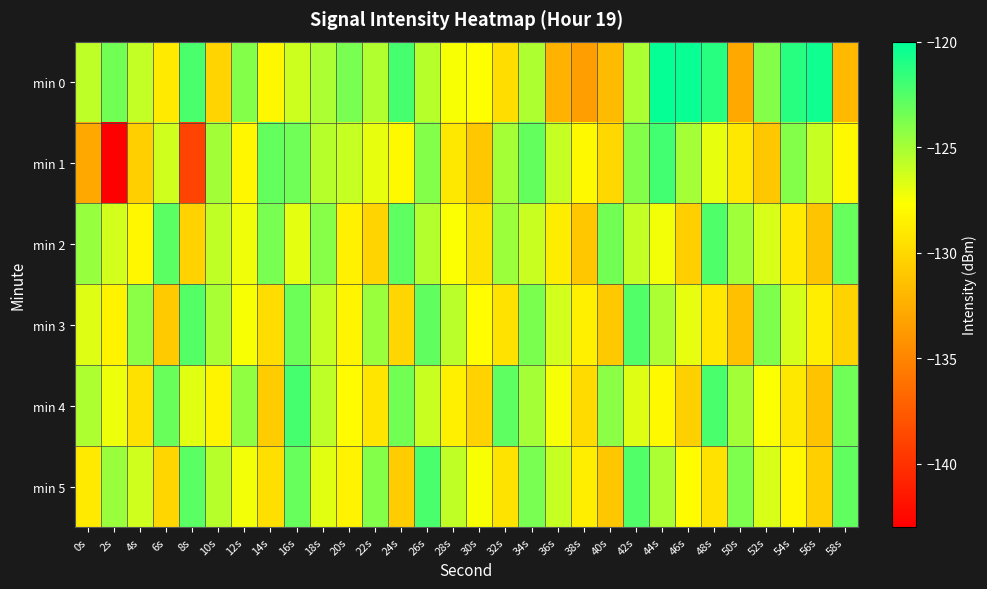

What is the total value across all series at 10s?

-759.8